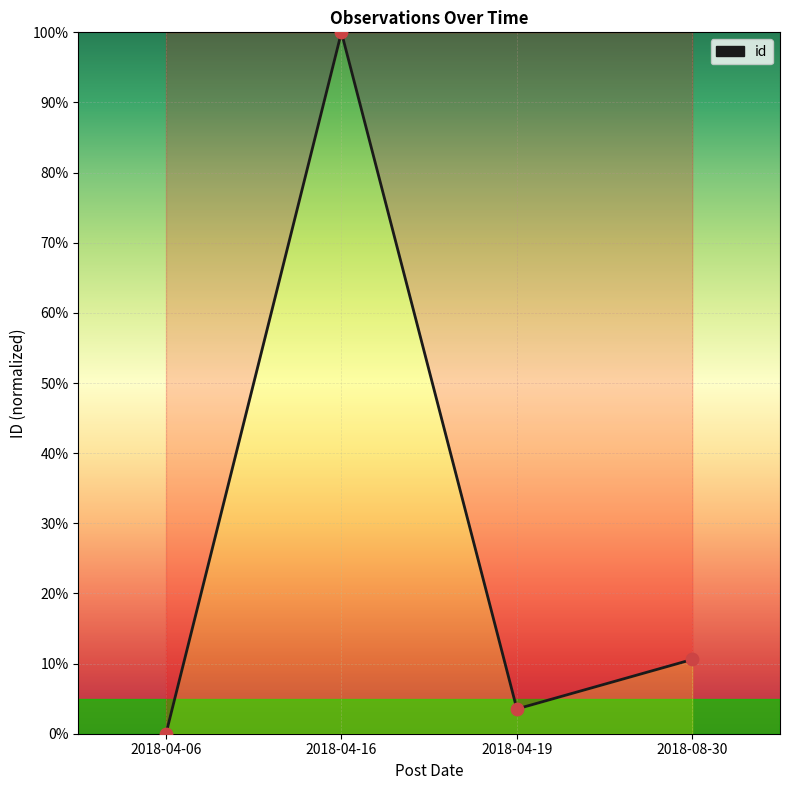

What is the change in value from 2018-04-19 to 2018-08-30?

+7.1